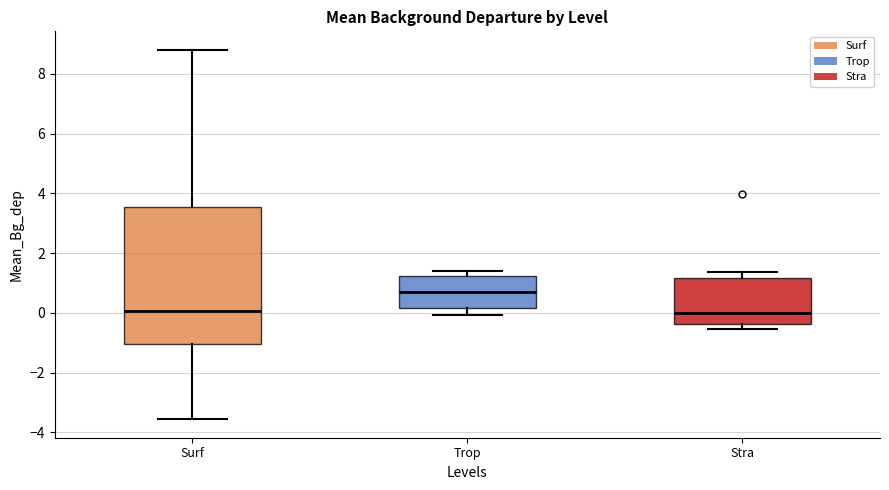

Comparing the boxes themselves (not the whiskers), which one is the tallest?

Surf